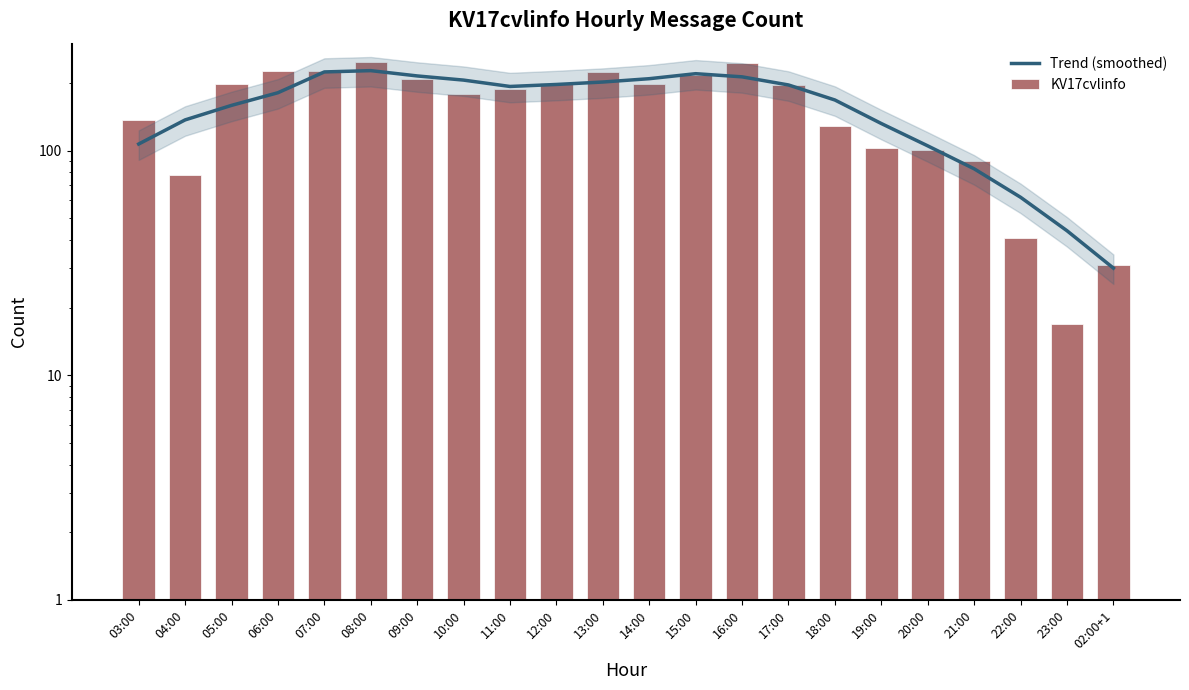

Between 13:00 and 19:00, which is larger?

13:00